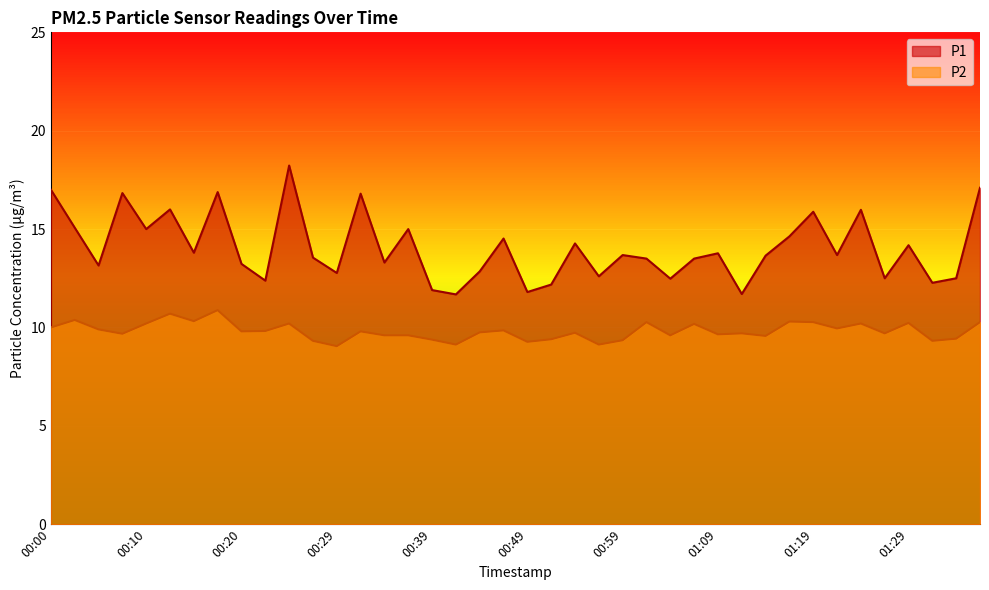

What are all the series names shown in the legend?

P1, P2